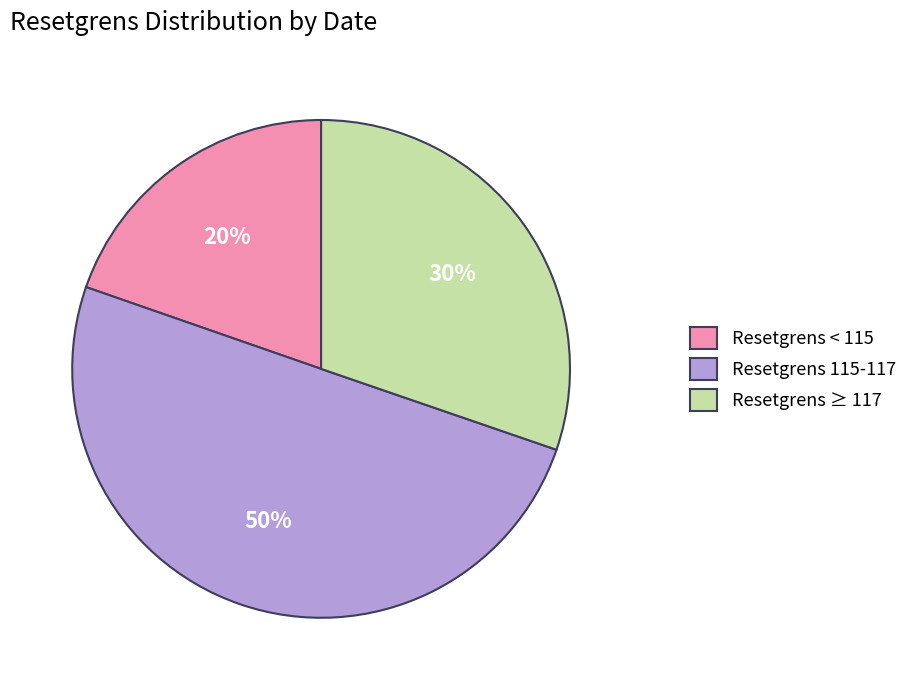

Is it true that Resetgrens ≥ 117 is 30% of the pie?

True